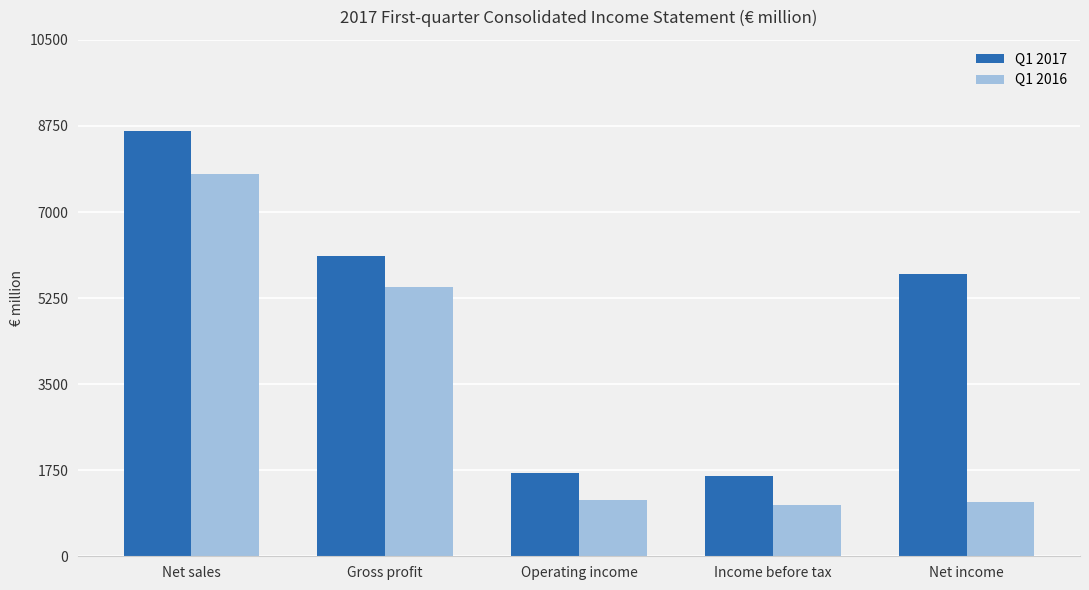

What is the sum of the Q1 2017 values at Net income and Net sales?

14383